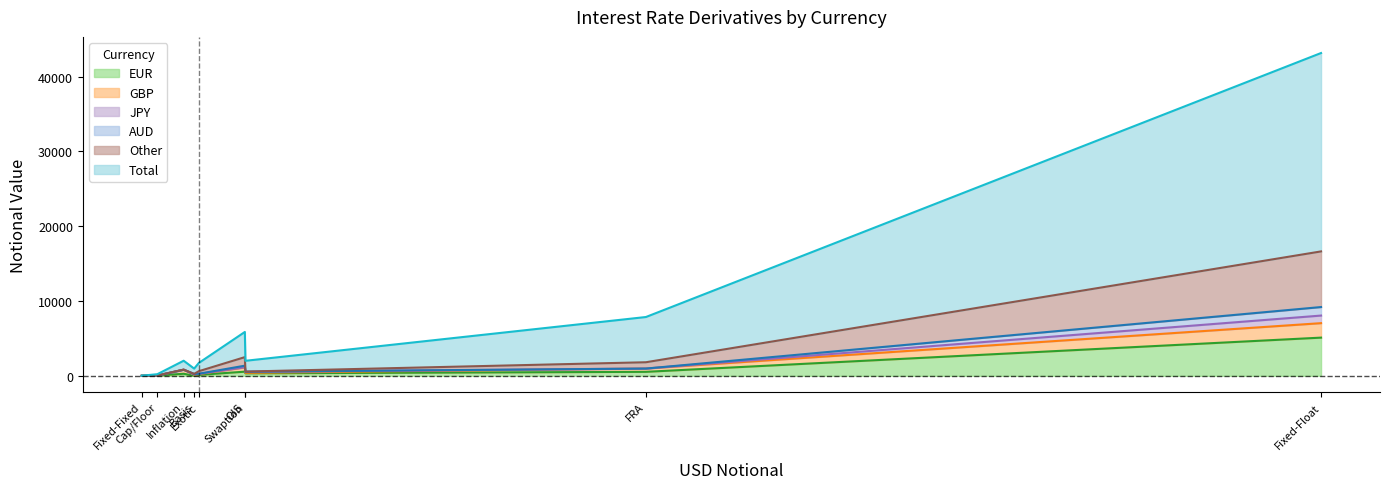

Which has a higher value, Exotic or Inflation?

Inflation